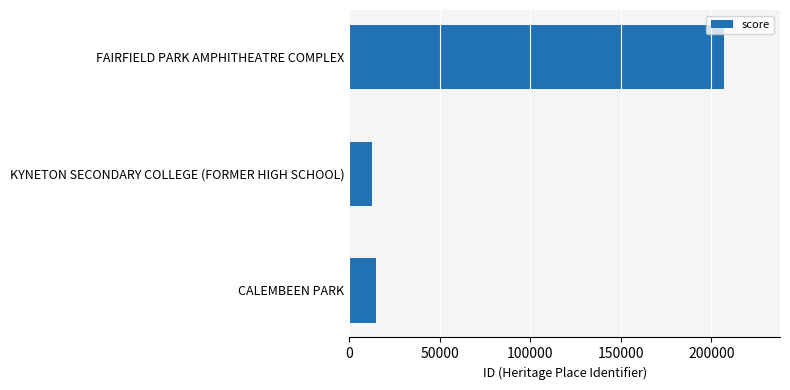

What is the sum of the values at KYNETON SECONDARY COLLEGE (FORMER HIGH SCHOOL) and FAIRFIELD PARK AMPHITHEATRE COMPLEX?

219386